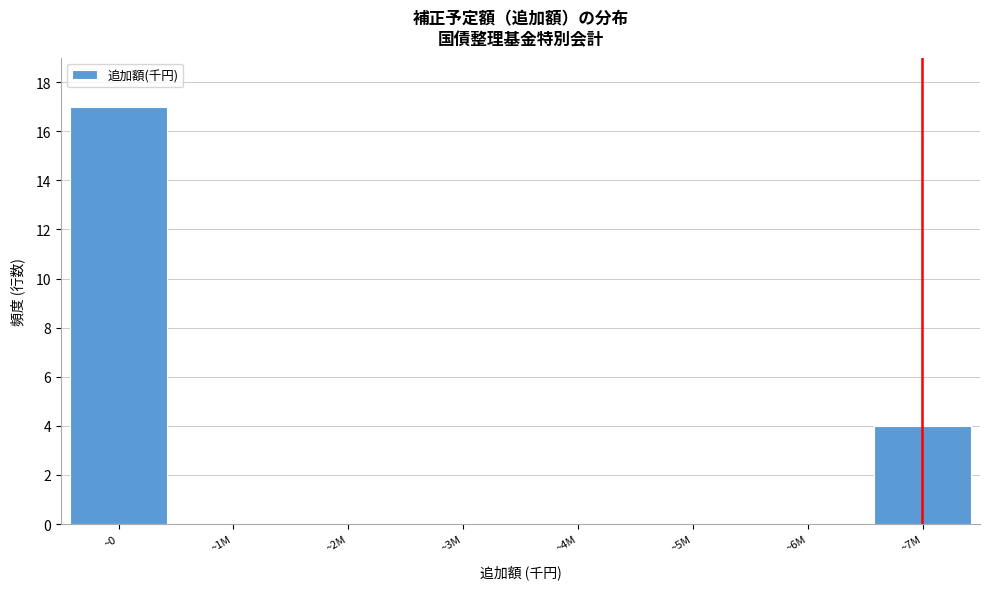

Reading left to right, extract all data points from this chart.

~0=17	~1M=0	~2M=0	~3M=0	~4M=0	~5M=0	~6M=0	~7M=4